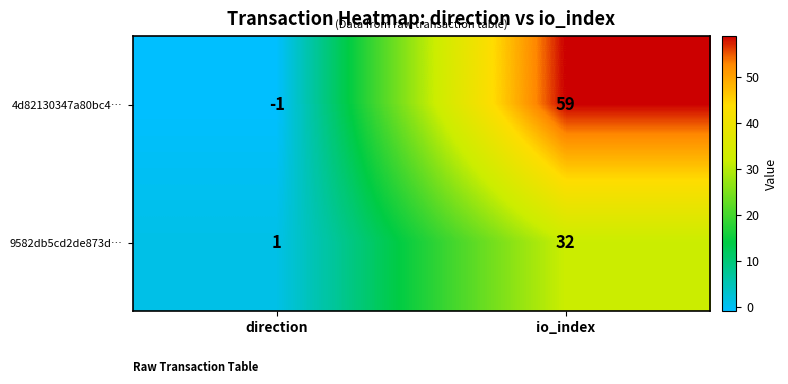

Between direction and io_index, which series saw the biggest shift?

4d82130347a80bc4…